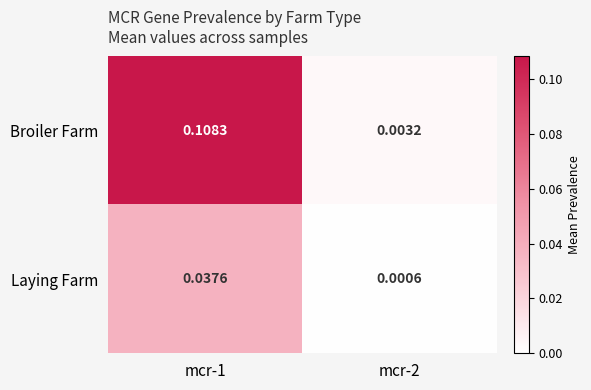

List the series in order of their overall mean, lowest first.

Laying Farm, Broiler Farm